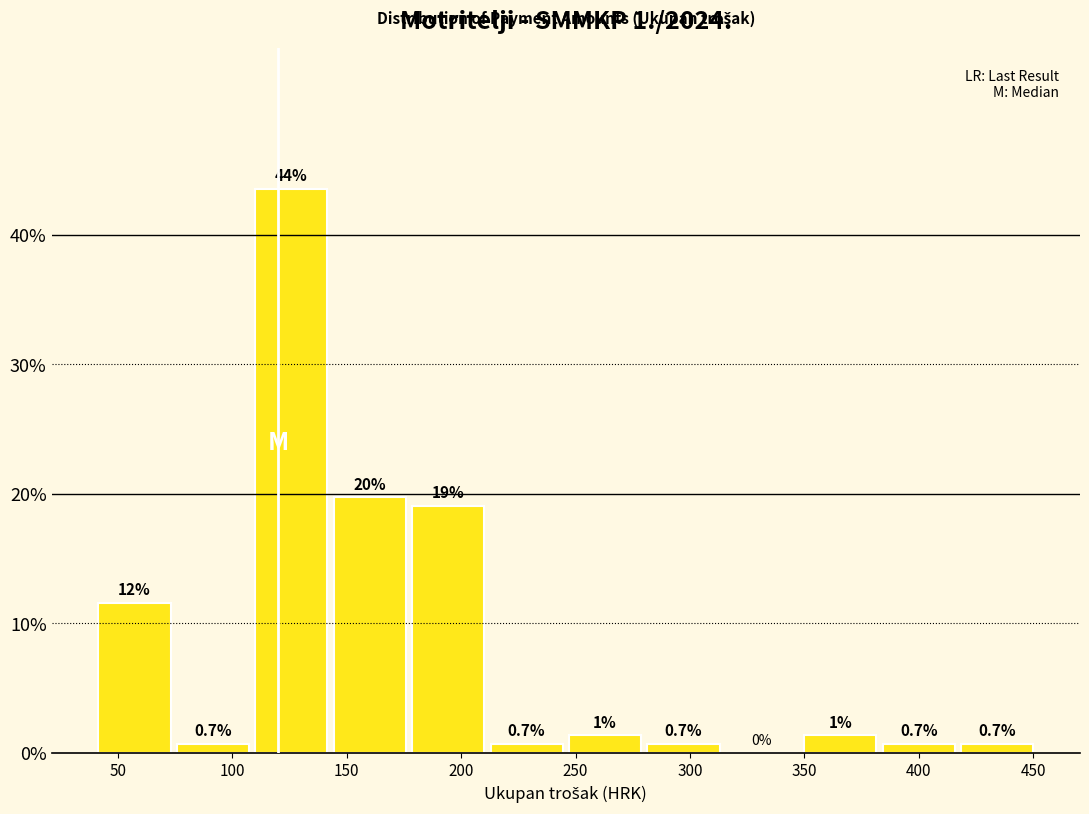

Which range on the x-axis has the tallest bar?

110 to 145